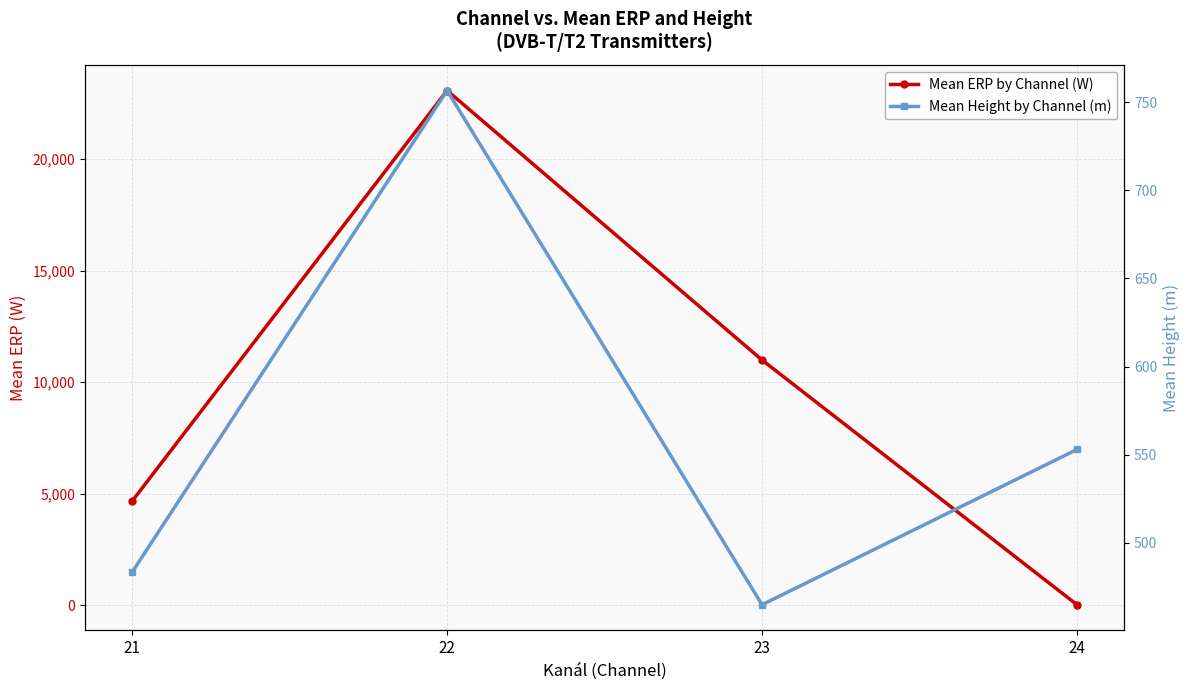

Between 21 and 22, which is larger?

22